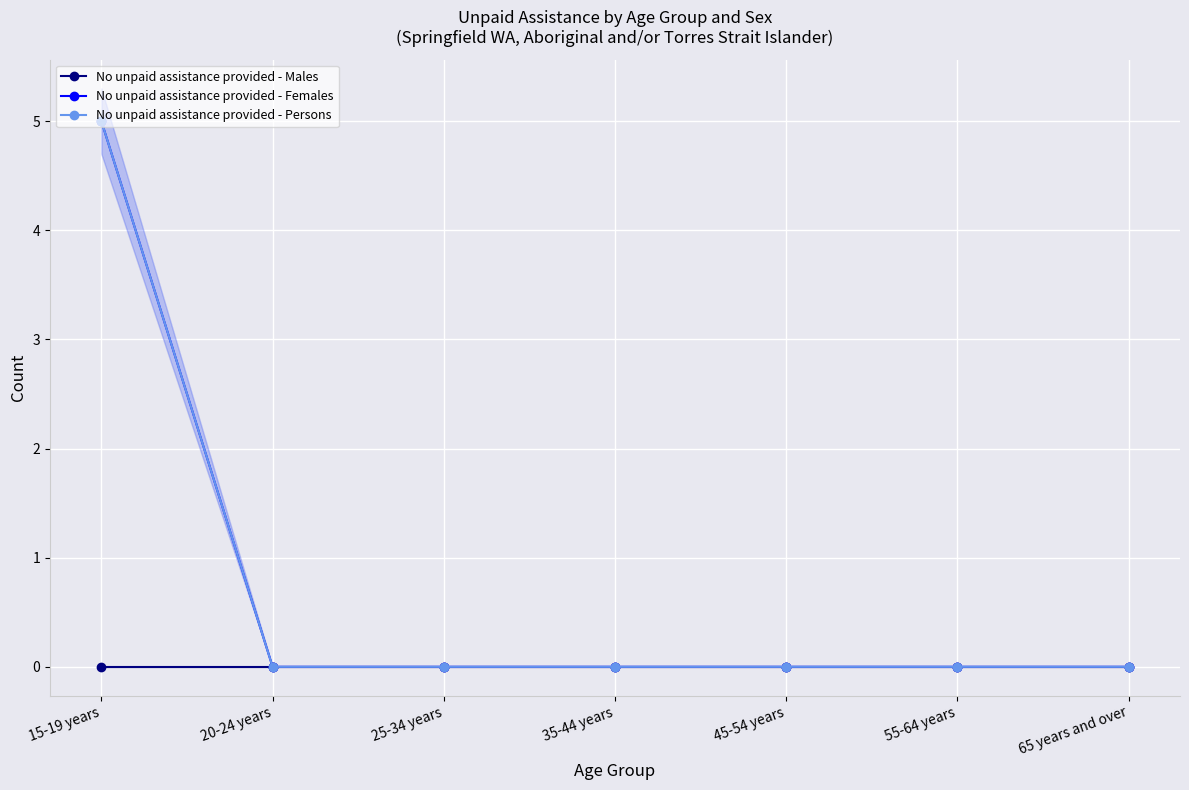

At how many categories does at least one series exceed 3?

1